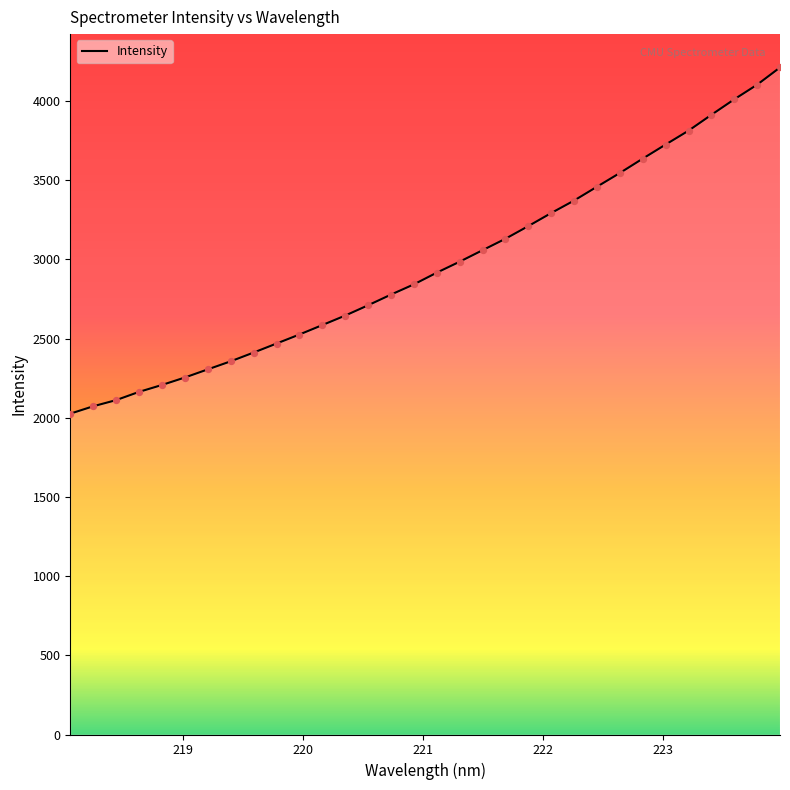

What is the difference between the maximum and minimum values?

2186.4